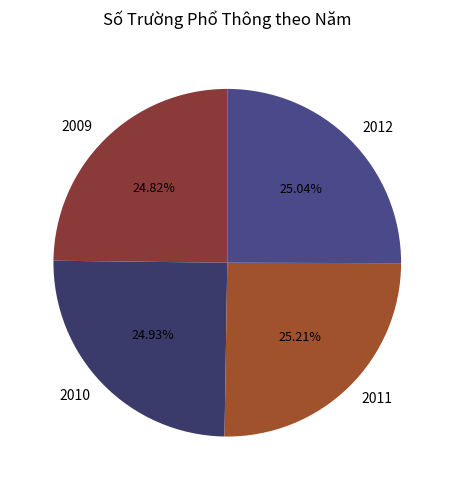

Count the number of slices in the pie.

4